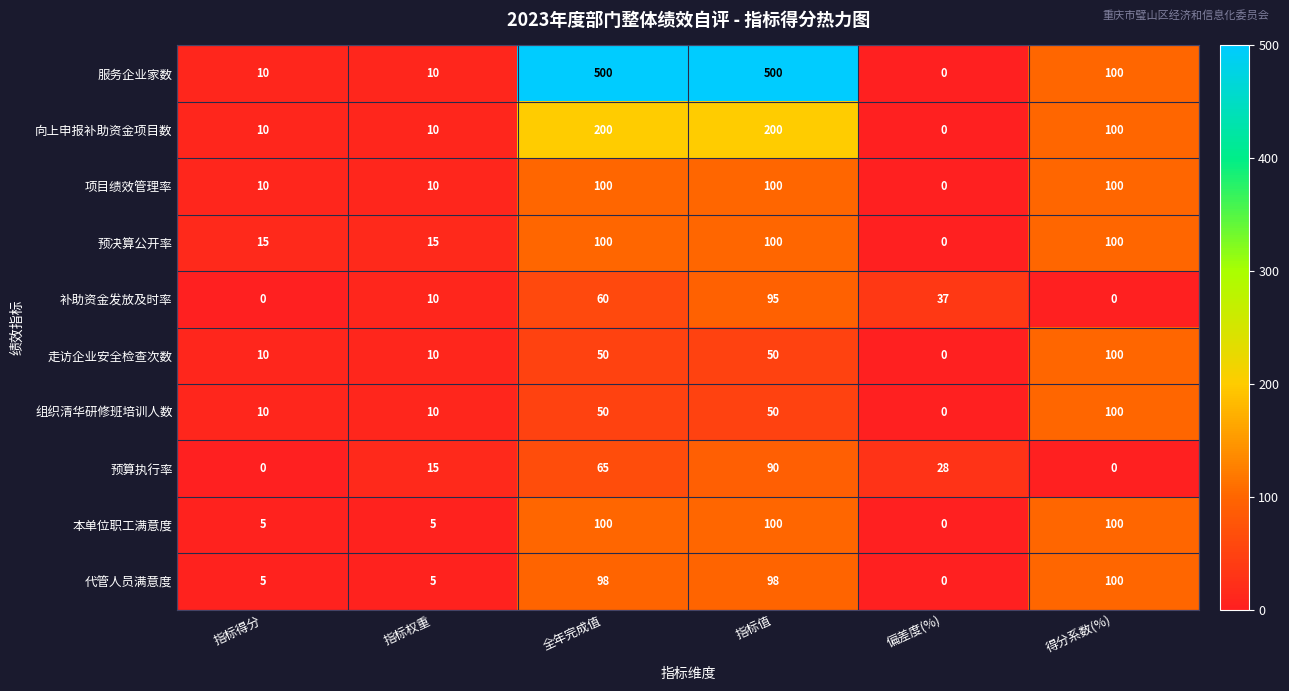

Is it true that 补助资金发放及时率 equals 14 at 偏差度(%)?

False